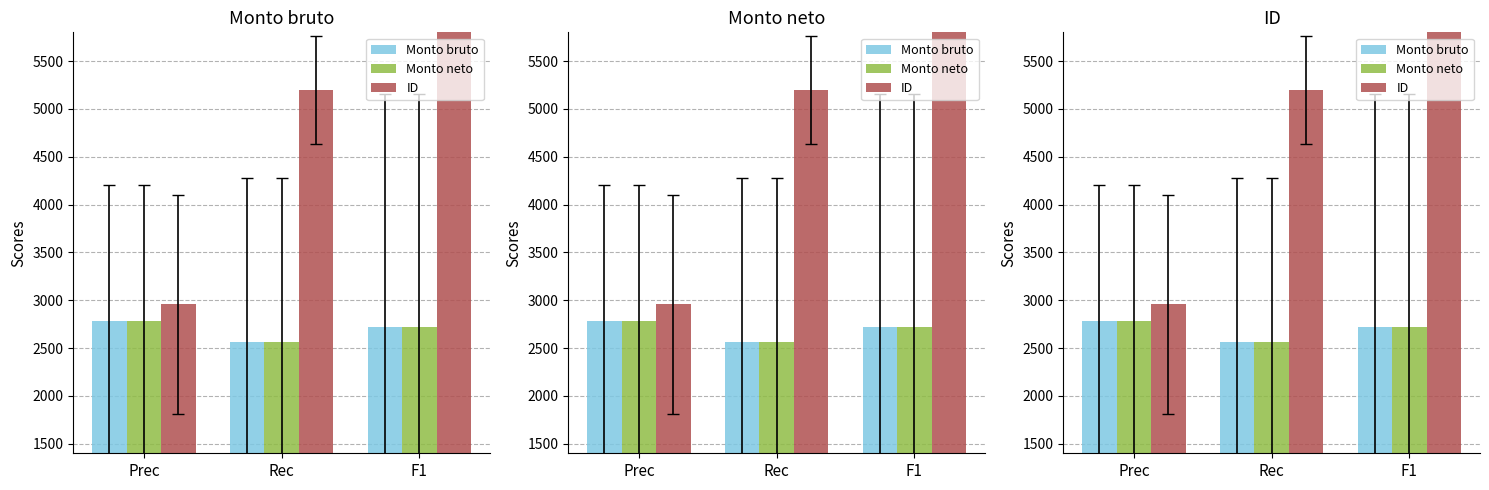

The value of Monto bruto at Rec is 4240.8. True or false?

False